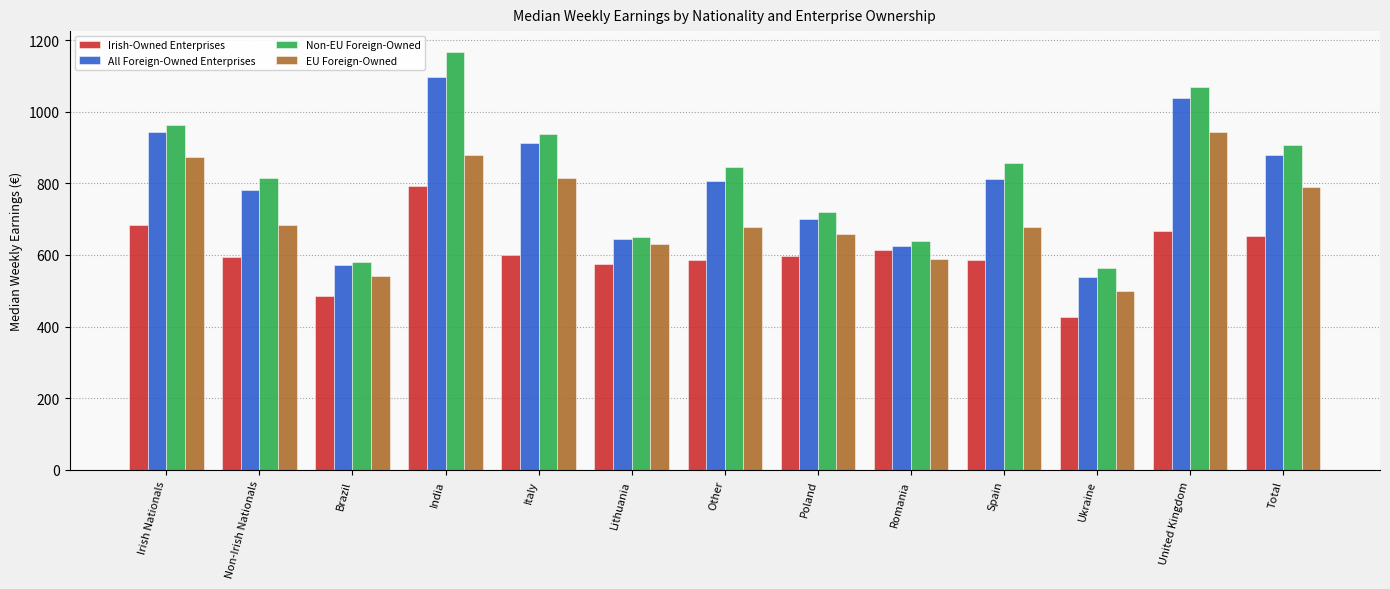

What is the difference between the Non-EU Foreign-Owned values at Romania and Brazil?

58.6